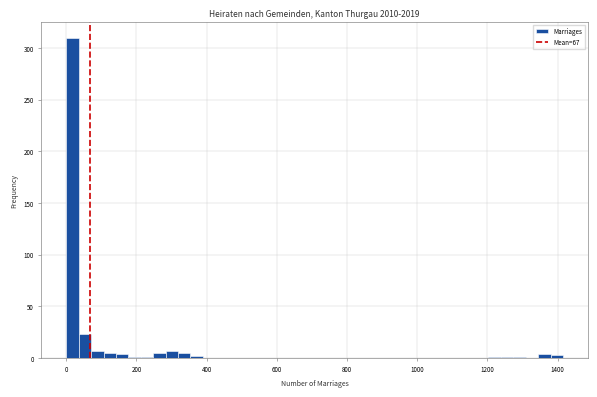

Around what value on the x-axis is the tallest bar? Give the approximate position of its centre, as read against the axis.

20